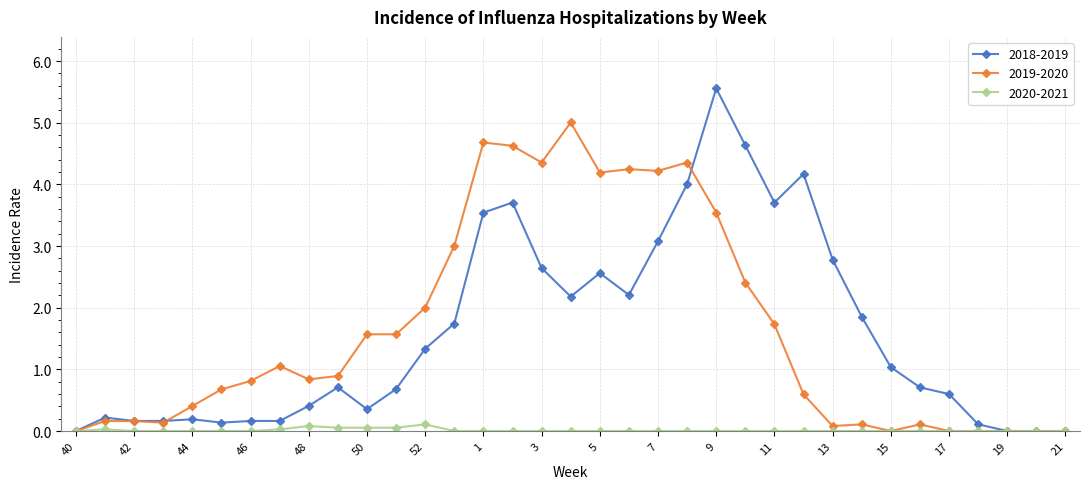

What are all the series names shown in the legend?

2018-2019, 2019-2020, 2020-2021